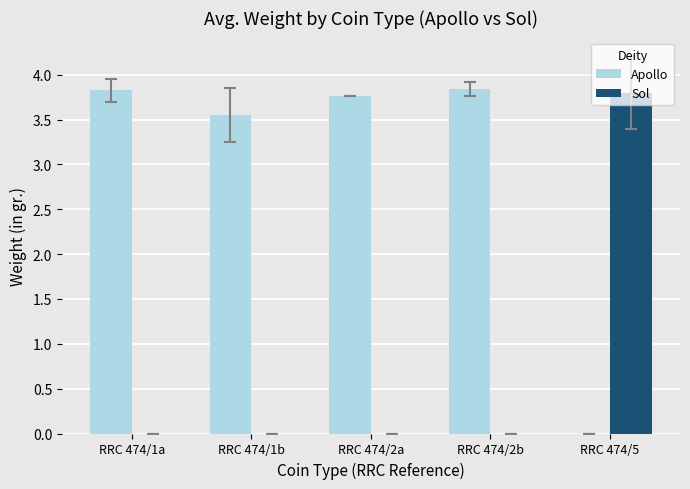

What is the total value across all series at RRC 474/5?

3.8